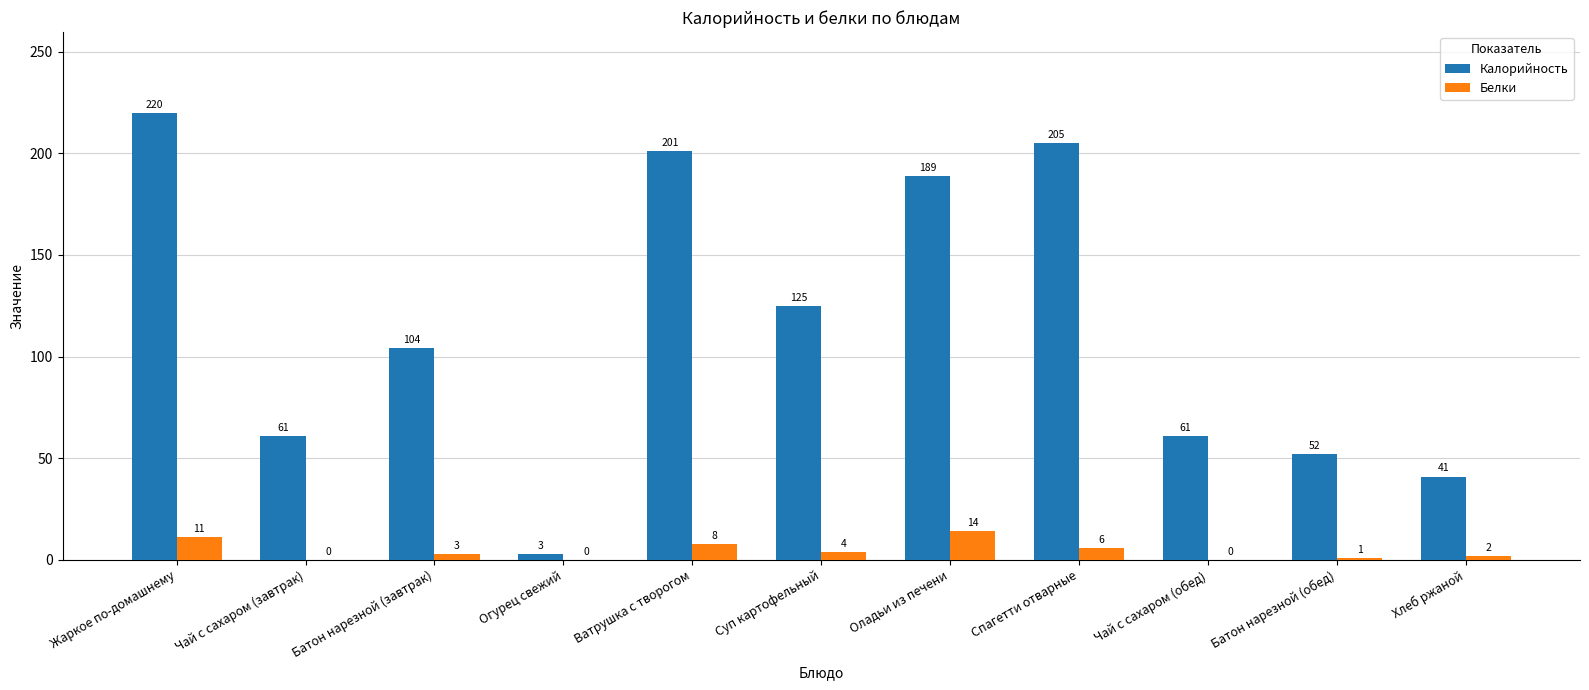

At which category is the sum across all series the highest?

Жаркое по-домашнему